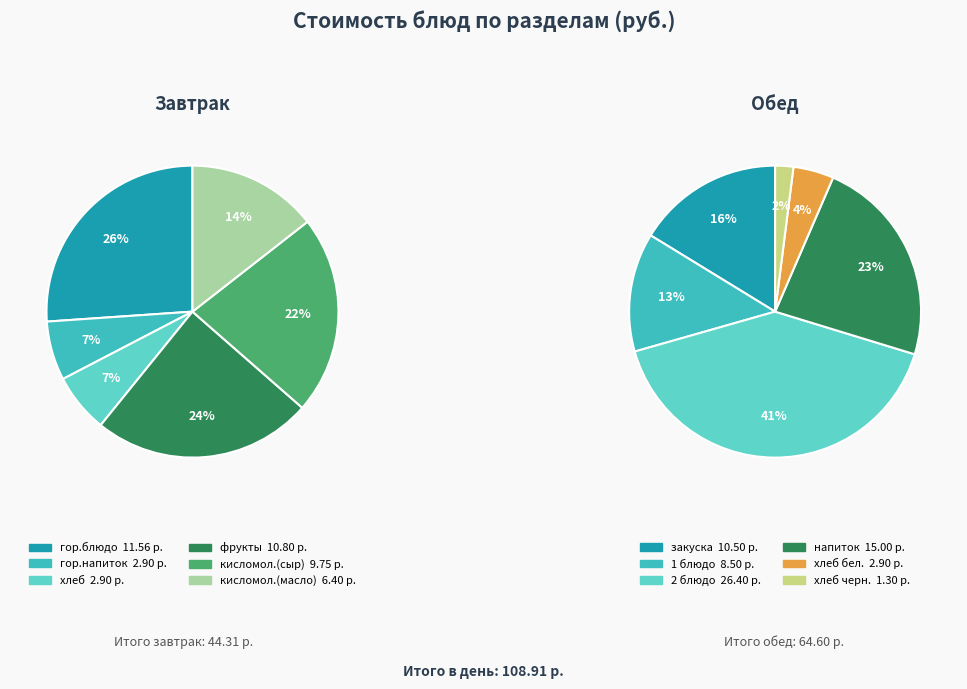

Count the number of slices in the pie.

12